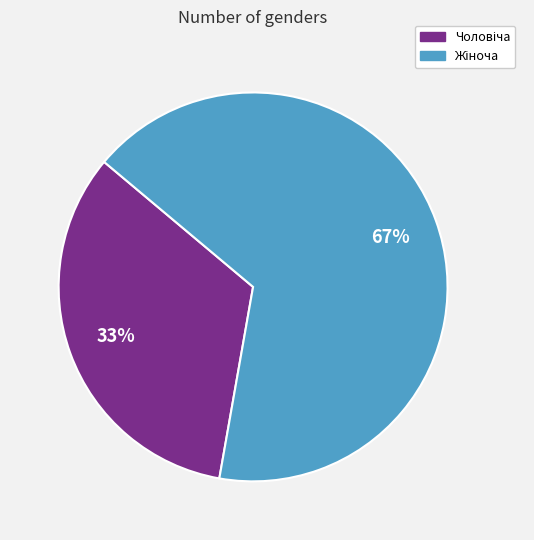

Does any single category account for the majority?

Yes